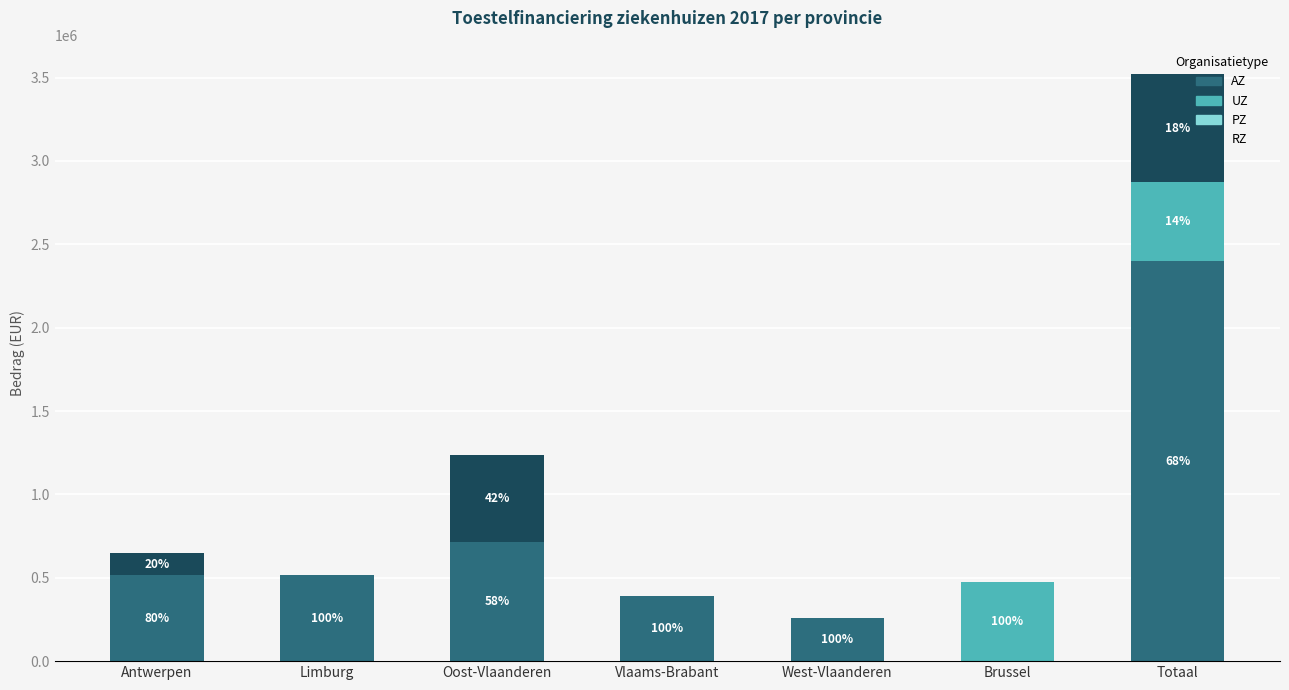

What is the label of the 7th bar from the left?

Totaal